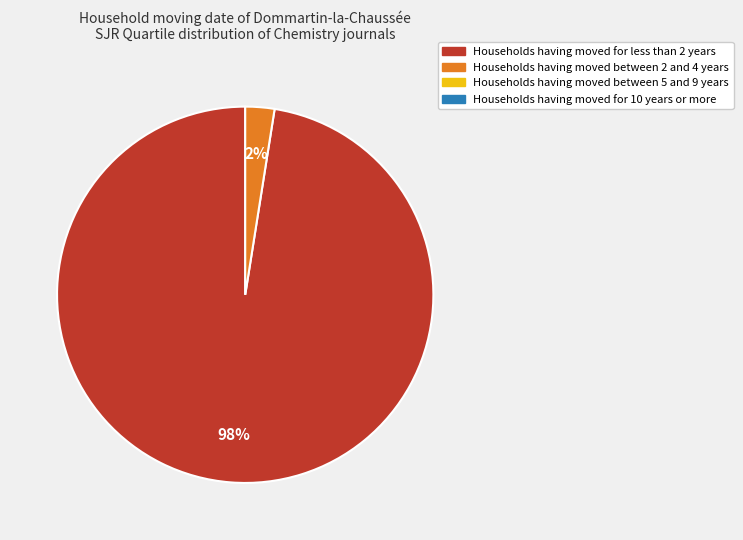

To the nearest percent, what is the average slice percentage?

50%